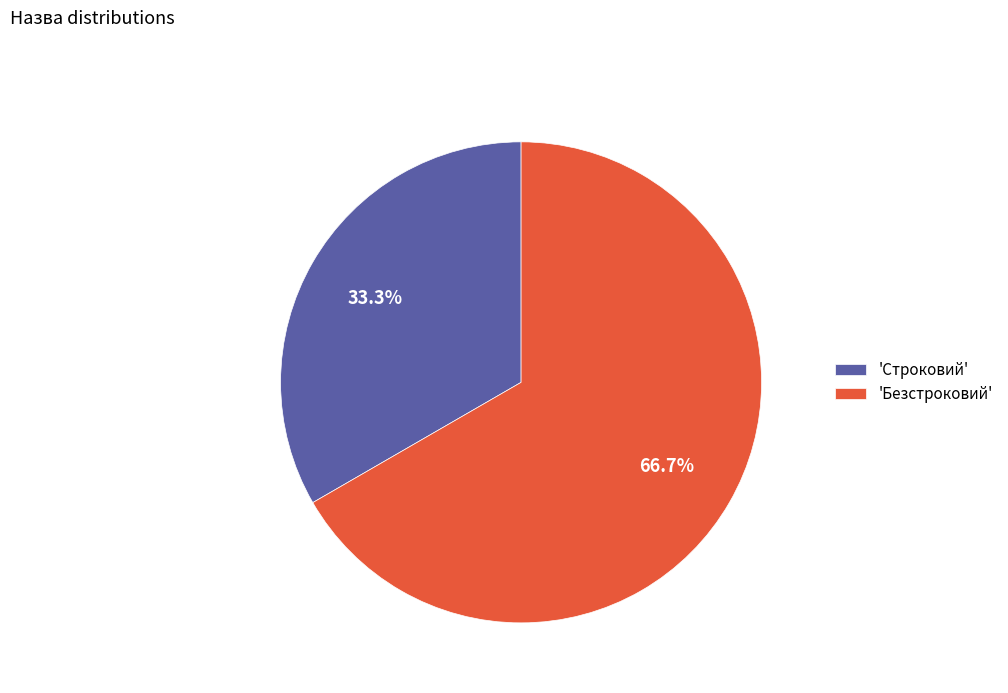

What is the largest slice in the pie chart?

'Безстроковий'